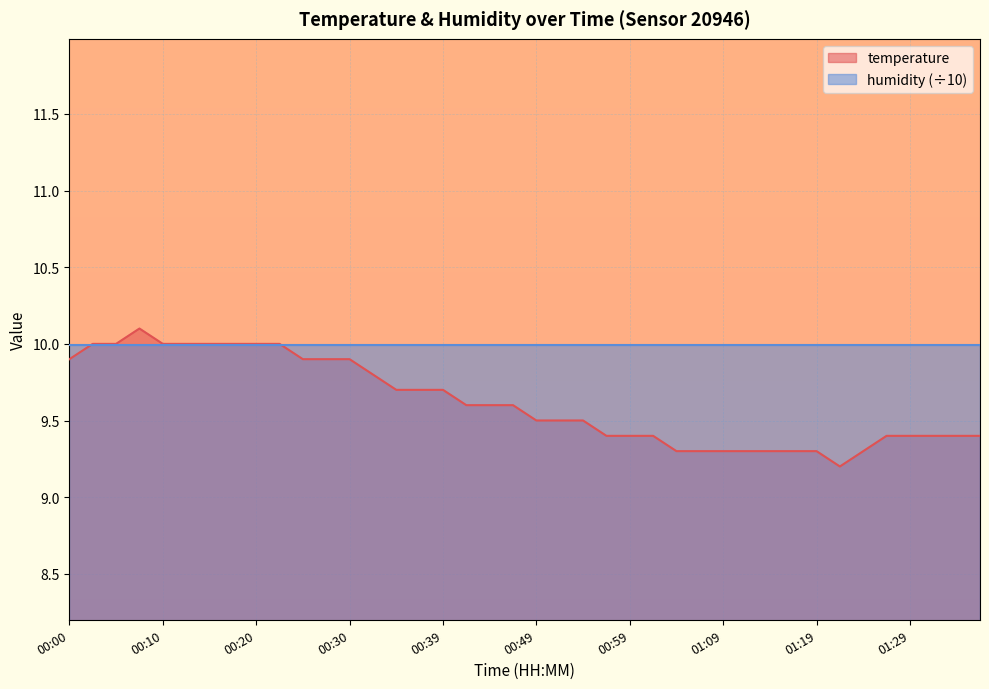

Does the chart display data point markers on the line(s)?

No